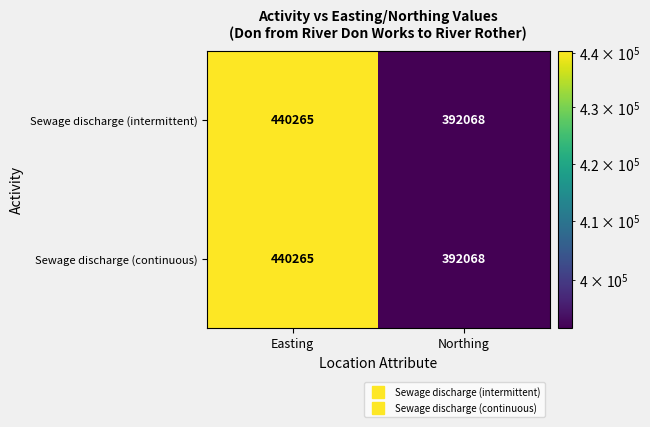

What is the sum of all Sewage discharge (continuous) values?

832333